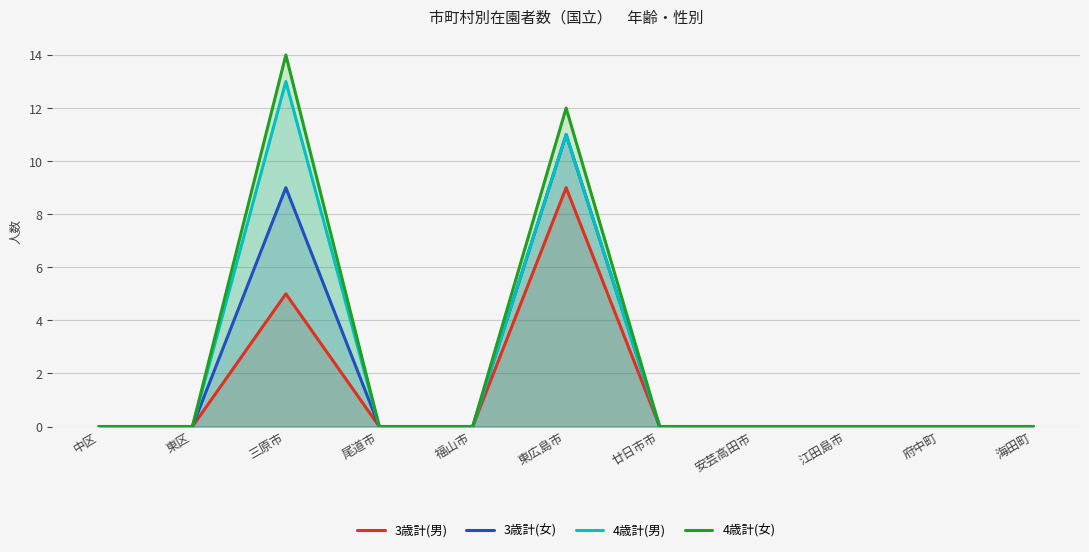

What is the average value of the 3歳計(男) series?

1